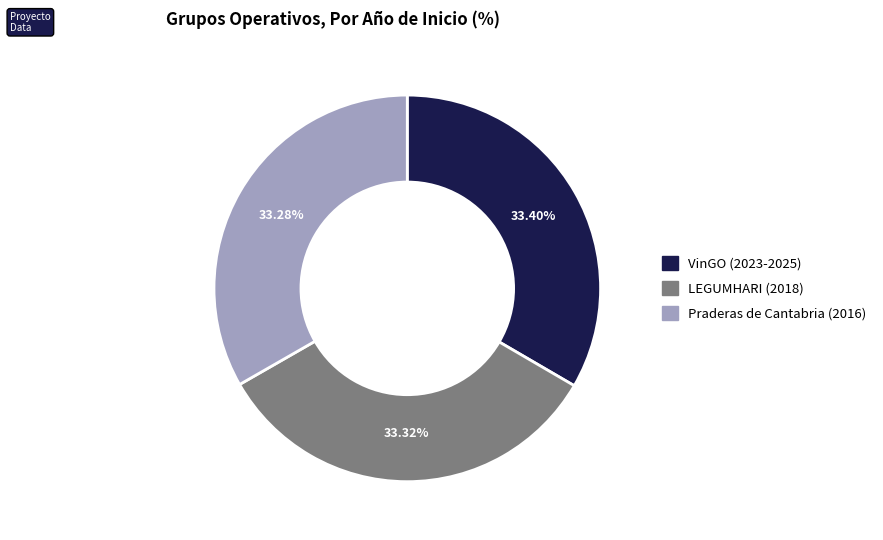

What portion of the pie excludes VinGO (2023-2025)?

66.6%